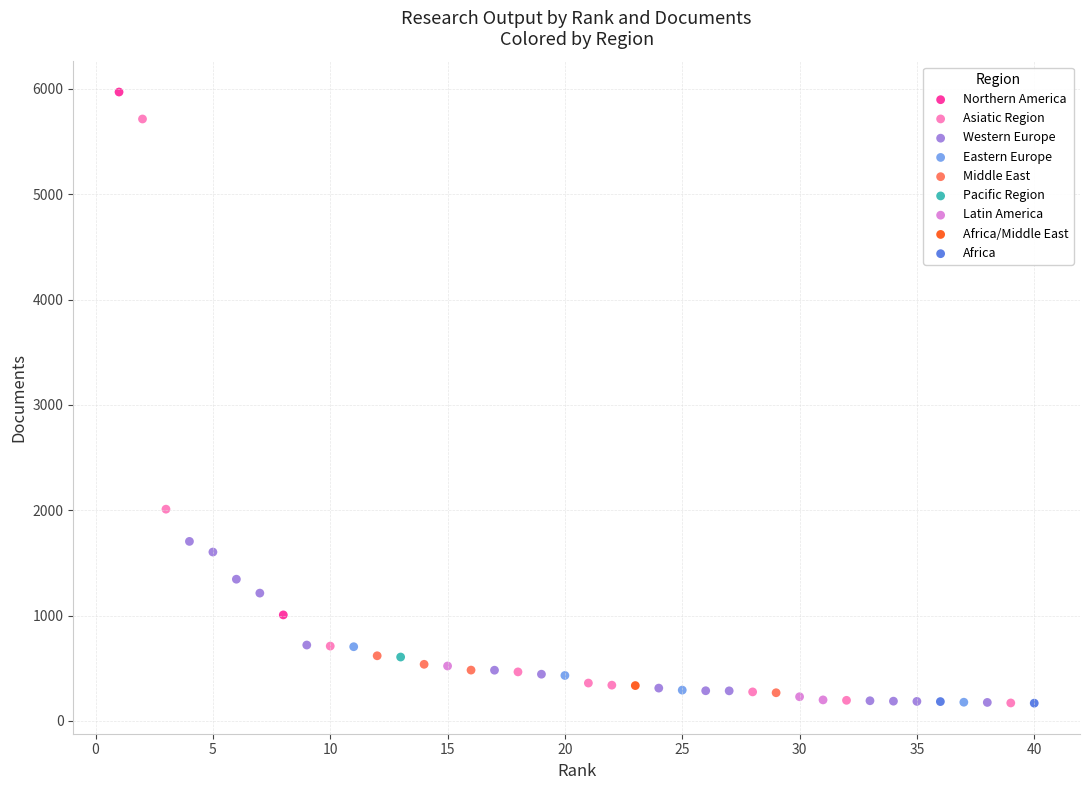

What are all the series names shown in the legend?

Northern America, Asiatic Region, Western Europe, Eastern Europe, Middle East, Pacific Region, Latin America, Africa/Middle East, Africa